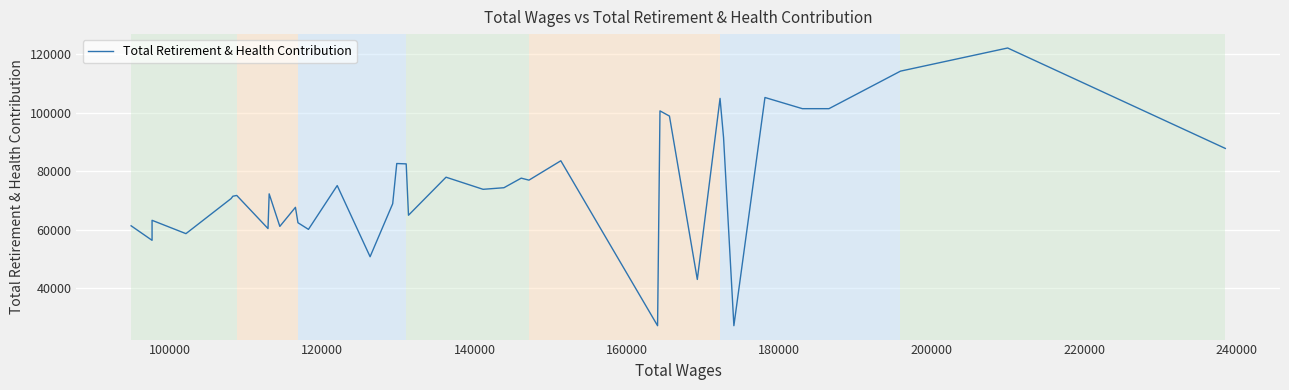

Reading right to left, extract all data points from this chart.

87835	122173	114262	114262	101425	101425	105247	27215	91543	104939	43028	98895	100668	27215	83611	76987	77672	74396	73850	77992	64990	82548	82669	68921	50805	75130	60155	62420	67689	61188	61186	72298	60432	71752	71485	70689	58692	63250	56406	61373